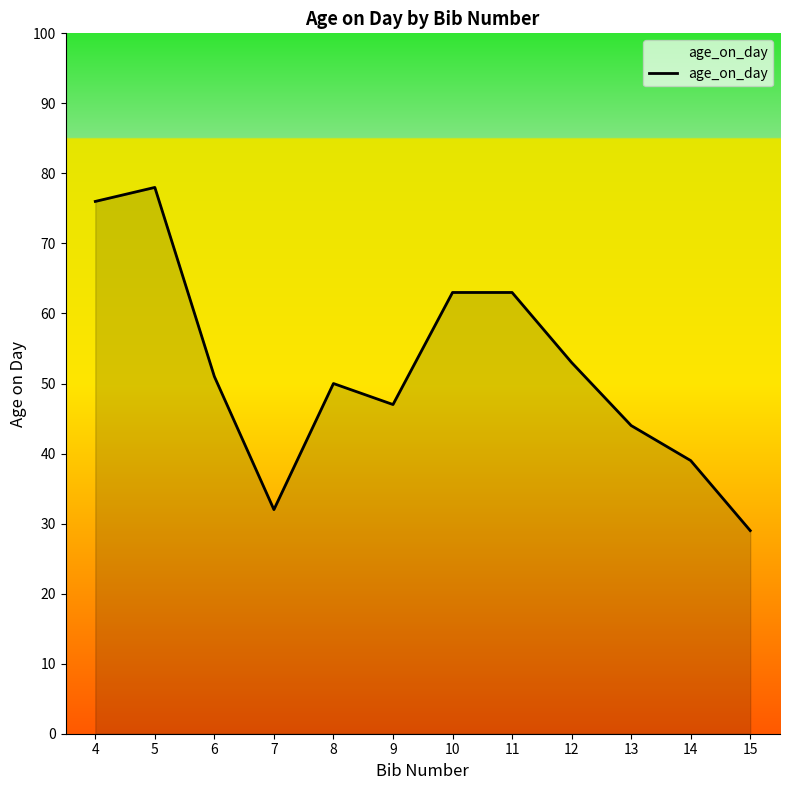

Which has a higher value, 8 or 9?

8